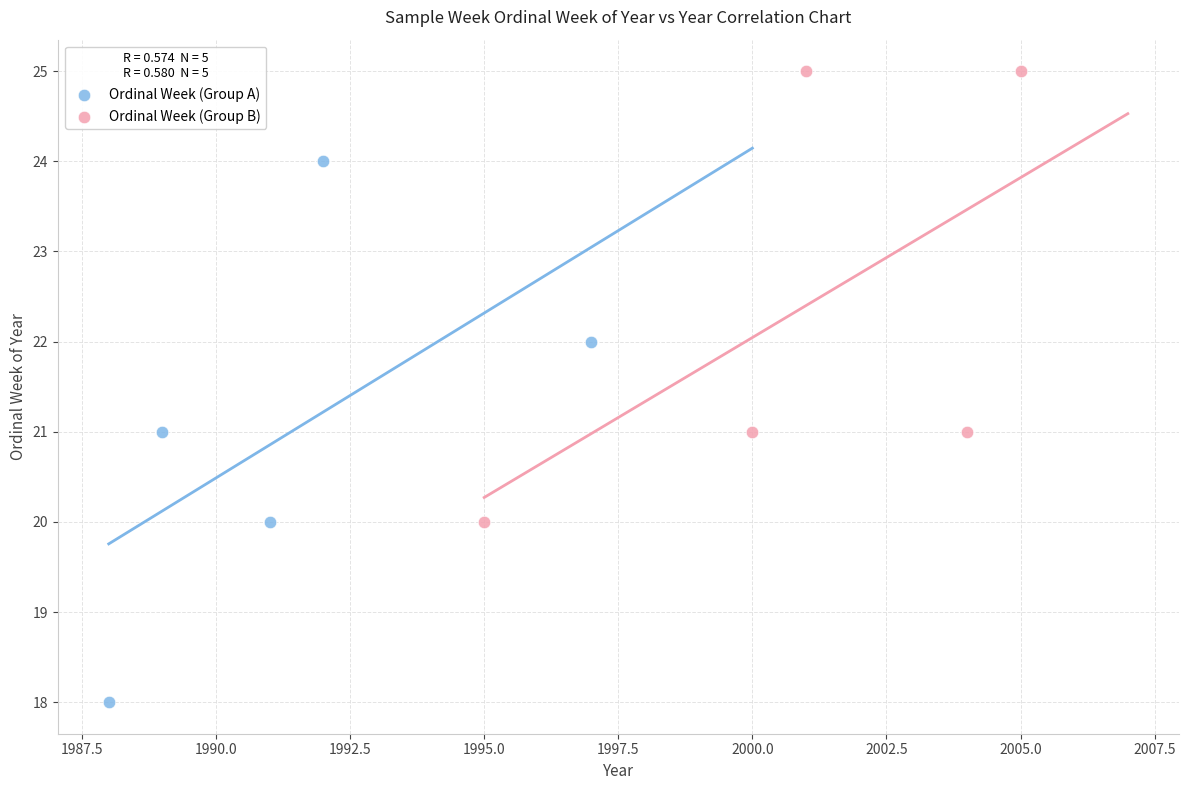

What are all the series names shown in the legend?

Ordinal Week (Group A), Ordinal Week (Group B)